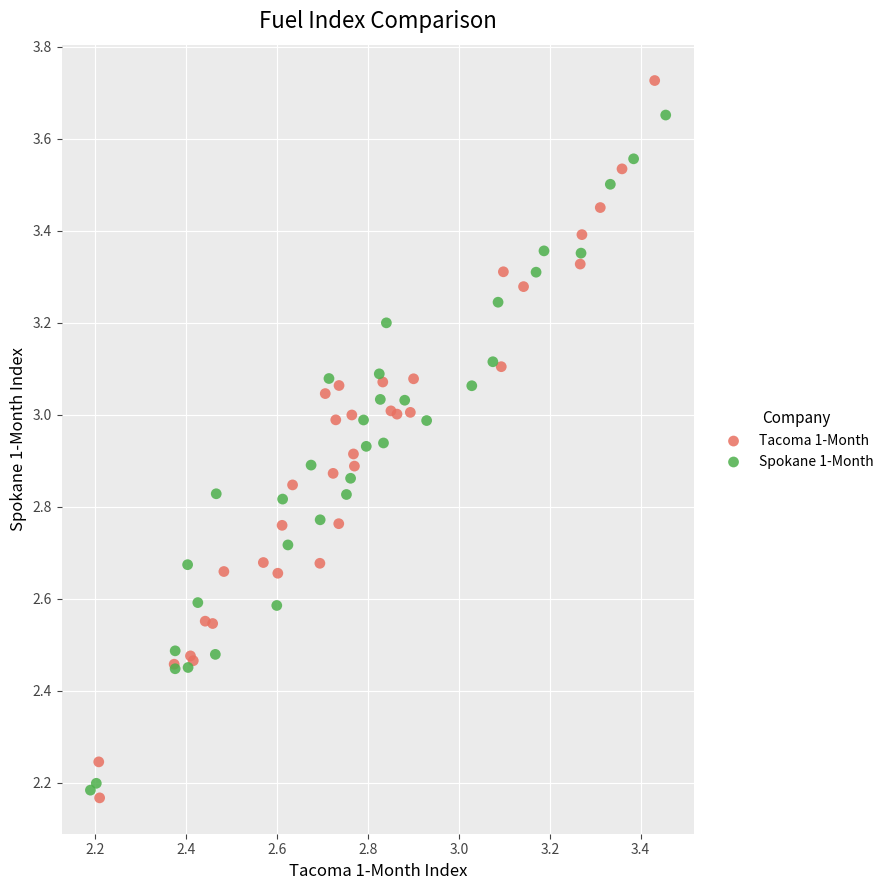

Which series has the largest Y range (max minus min)?

Tacoma 1-Month